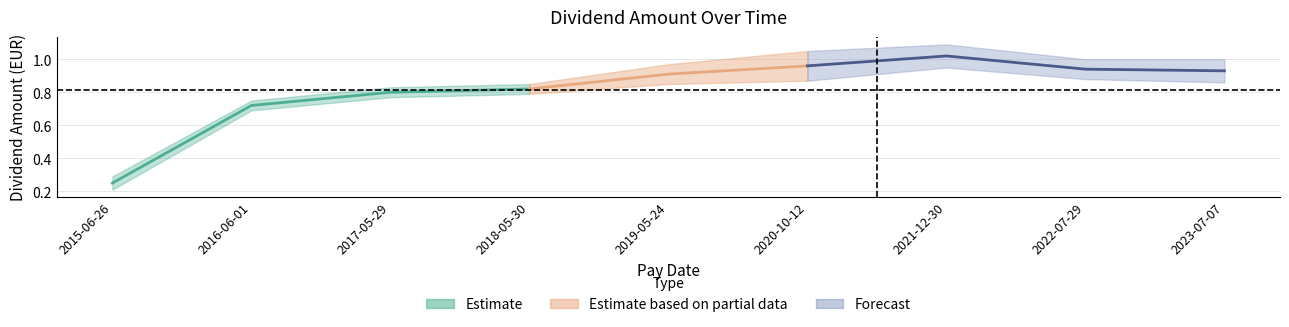

What is the difference between the values at 2018-05-30 and 2023-07-07?

0.1